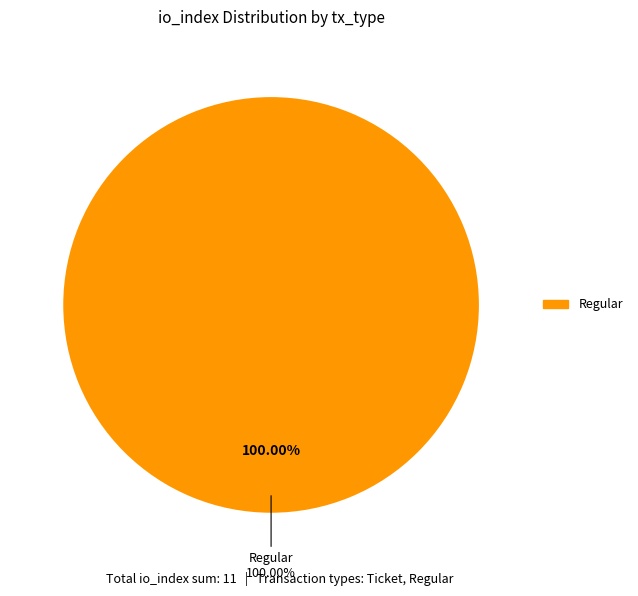

The Ticket slice represents 8% of the pie. True or false?

False